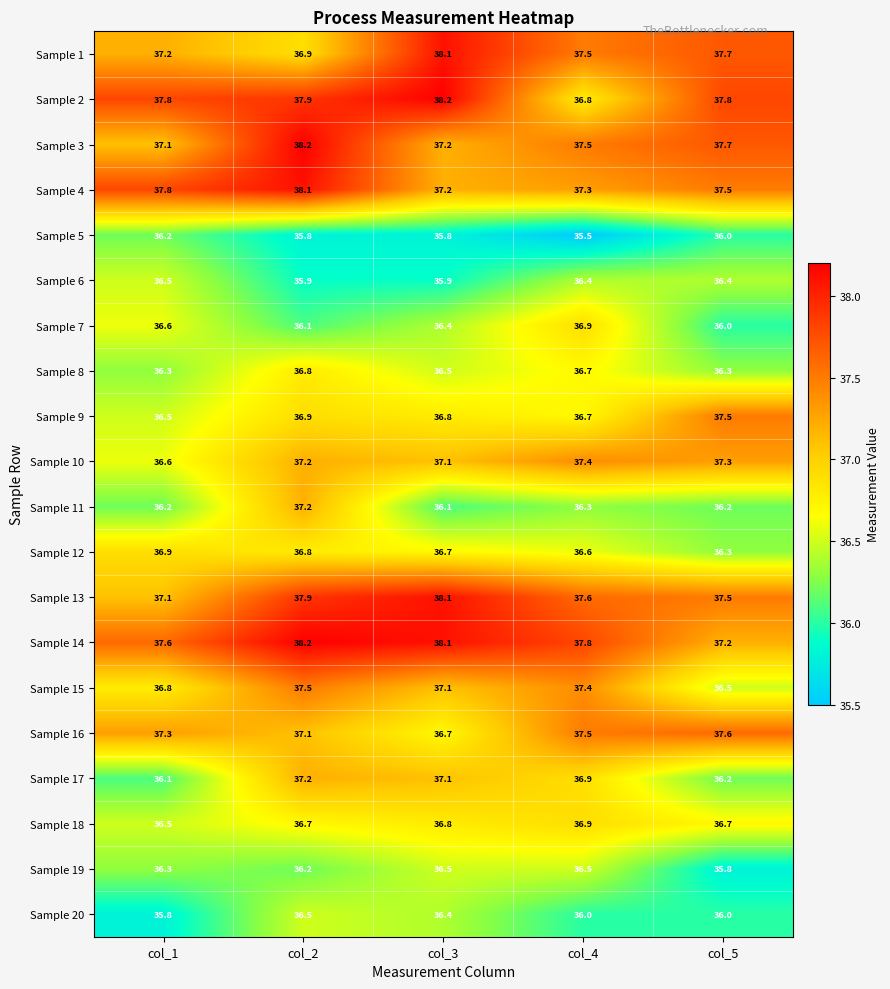

The Sample 4 series shows 17.7 at col_2. True or false?

False